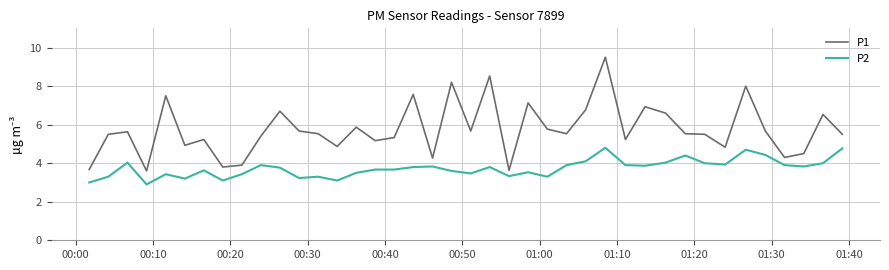

What is the difference between the maximum and minimum values in the P2 series?

1.9